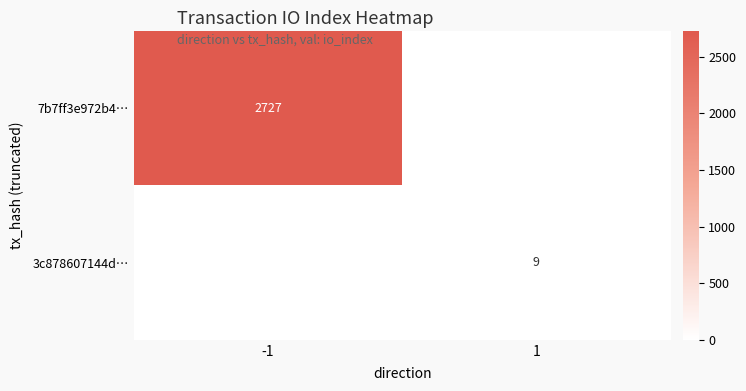

True or false: 7b7ff3e972b4… has a value of 2727 at -1.

True